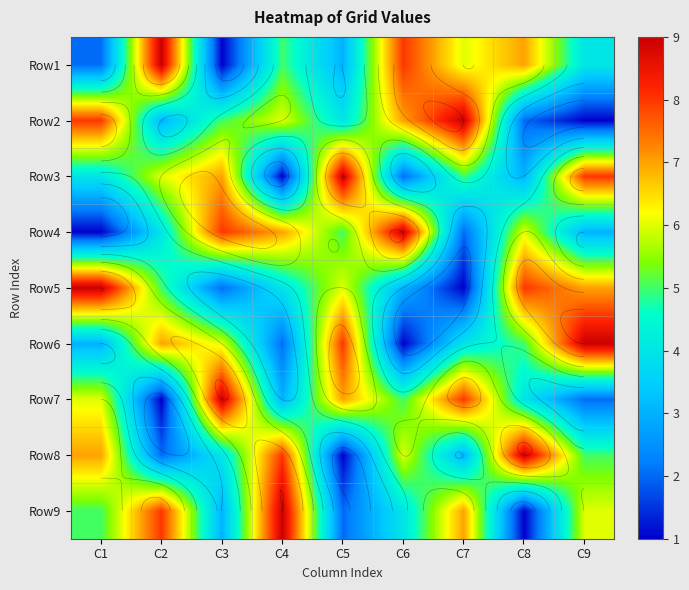

At which category is the sum across all series the highest?

C1